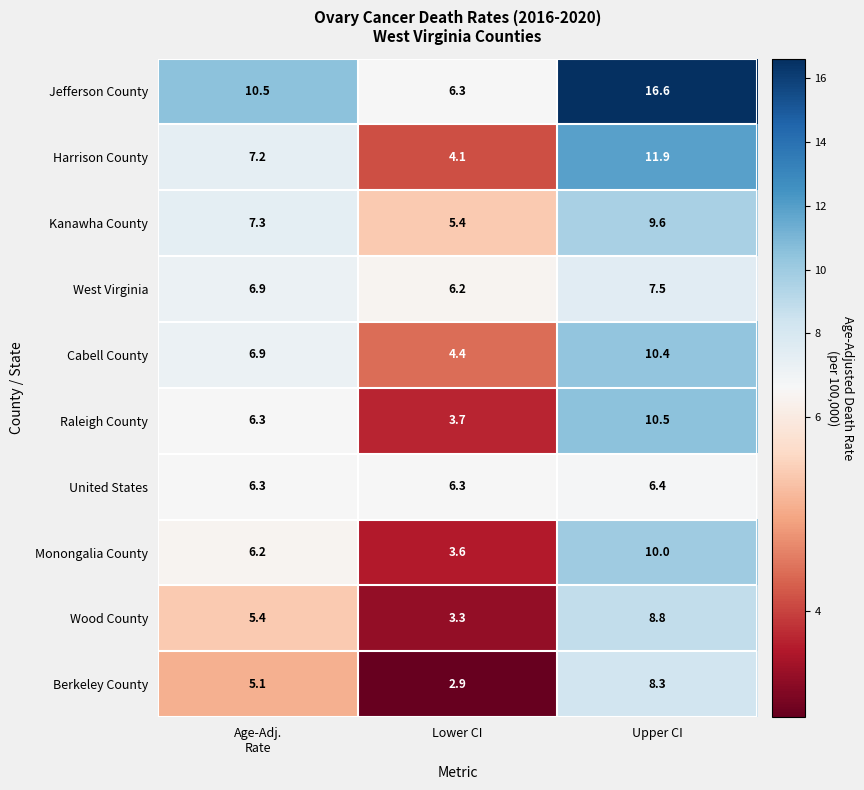

What is the difference between the maximum and second lowest values in the Monongalia County series?

3.8